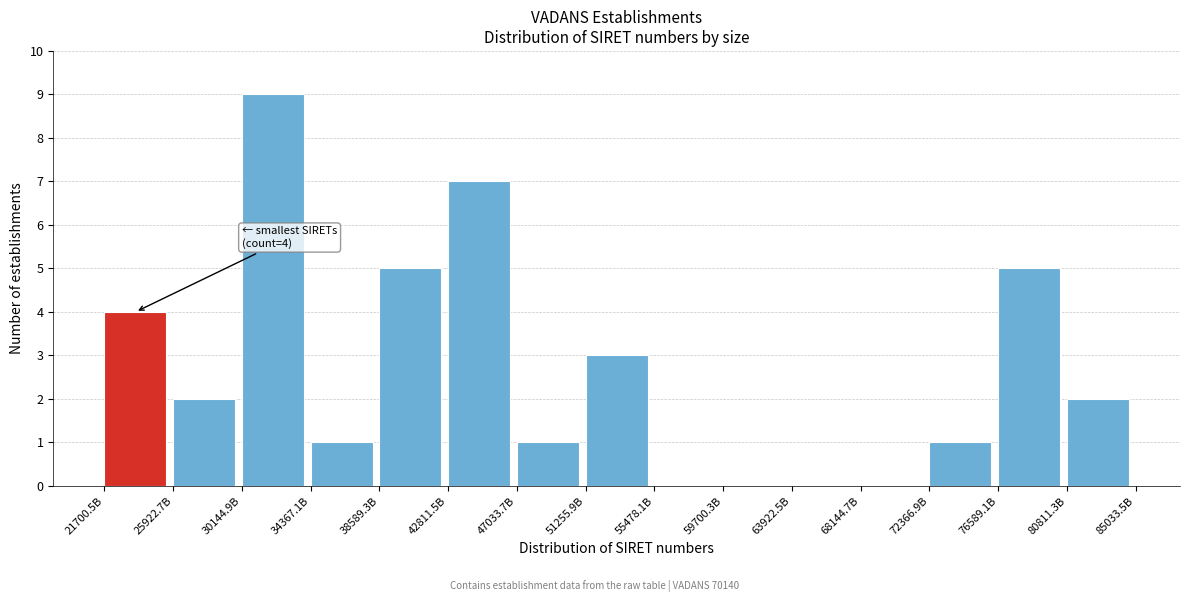

Reading right to left, transcribe all the data shown in this chart.

80811.3B=2	76589.1B=5	72366.9B=1	68144.7B=0	63922.5B=0	59700.3B=0	55478.1B=0	51255.9B=3	47033.7B=1	42811.5B=7	38589.3B=5	34367.1B=1	30144.9B=9	25922.7B=2	21700.5B=4